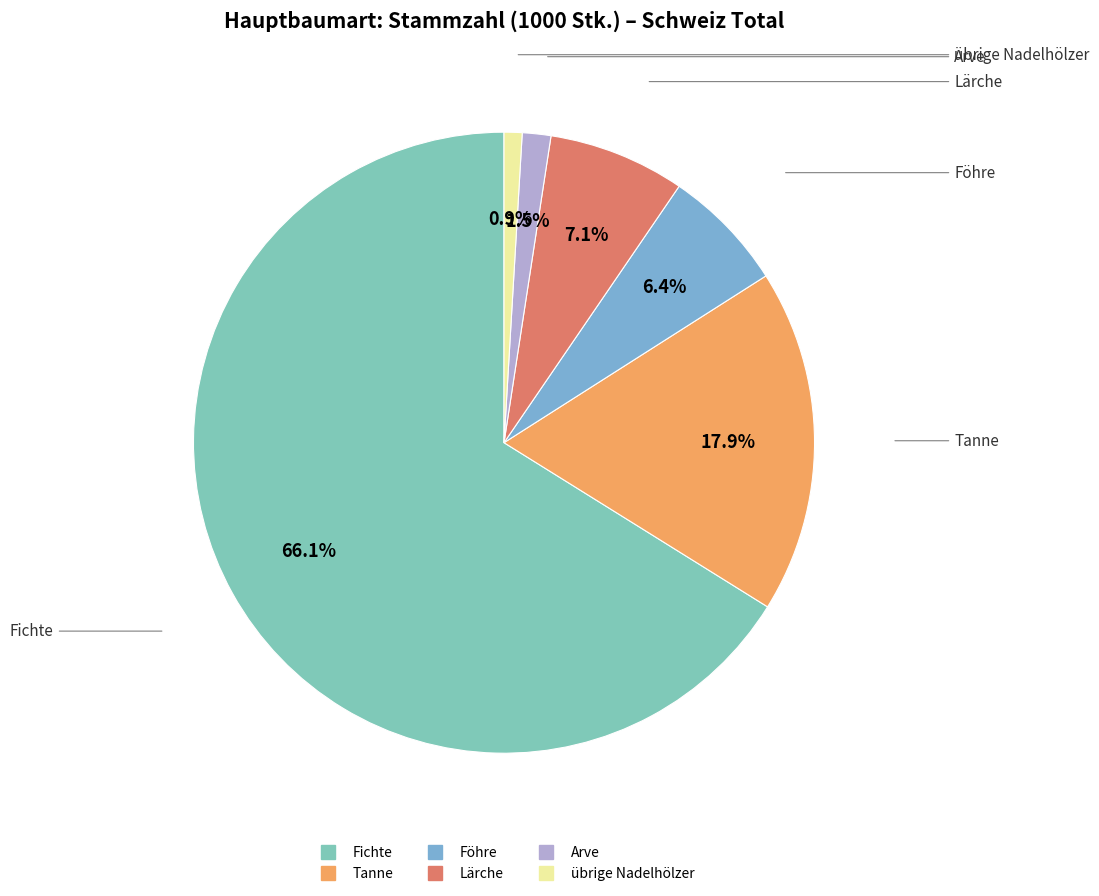

To the nearest percent, what percentage of the pie is Tanne?

18%